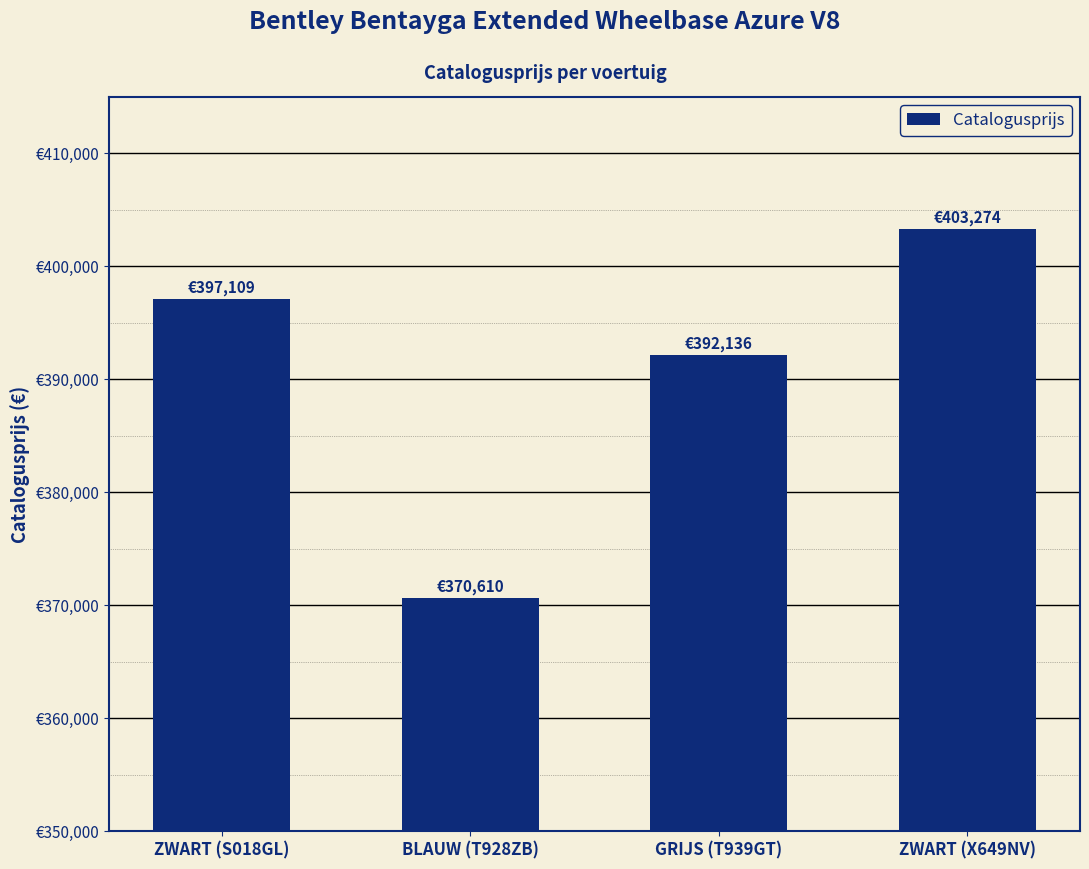

Does the chart contain any negative values?

No